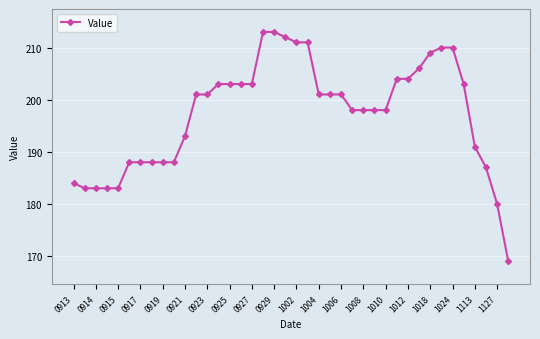

Count the number of data series in this chart.

1